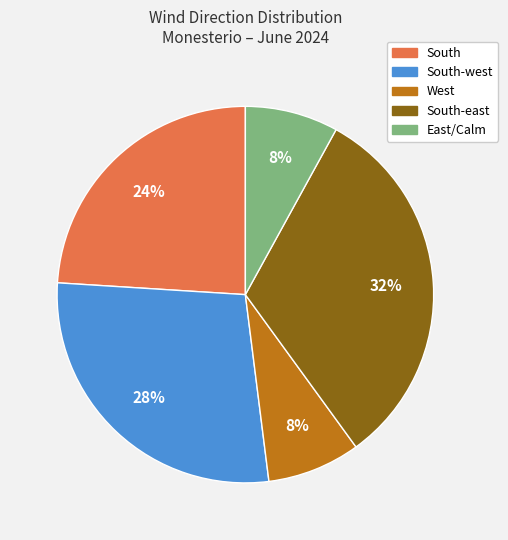

Count the number of slices in the pie.

5